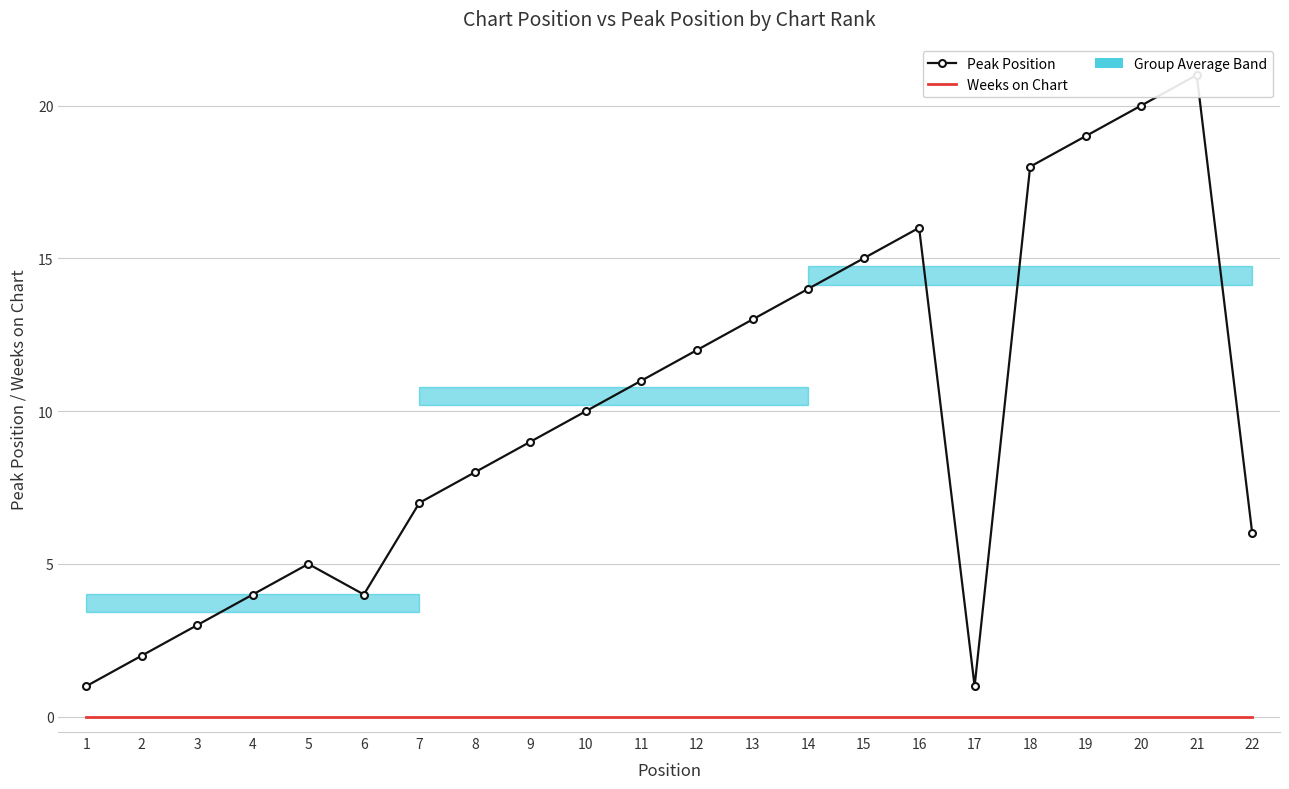

The value of Peak Position at 14 is 21. True or false?

False